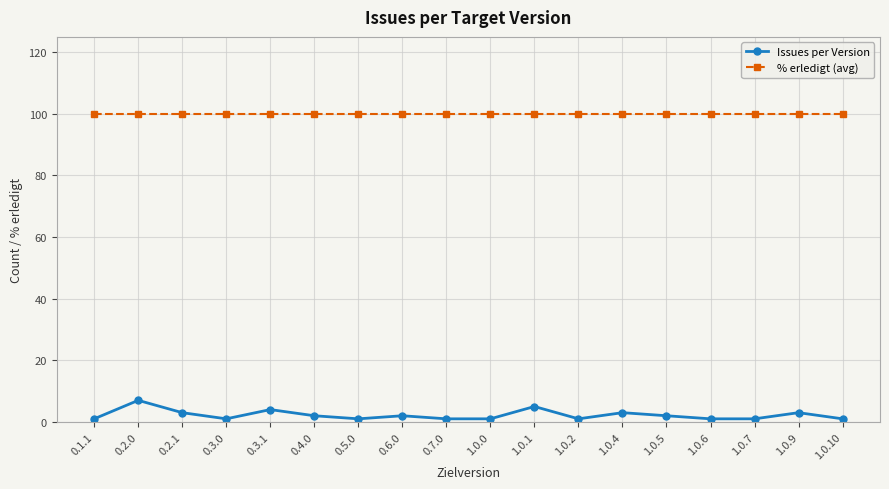

What is the value of the % erledigt (avg) point at the 16th from the left?

100